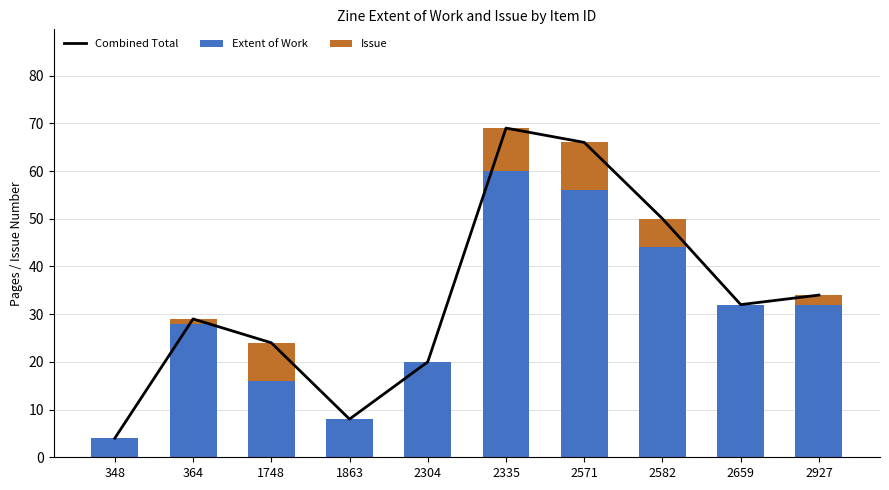

At which category is the sum across all series the highest?

2335